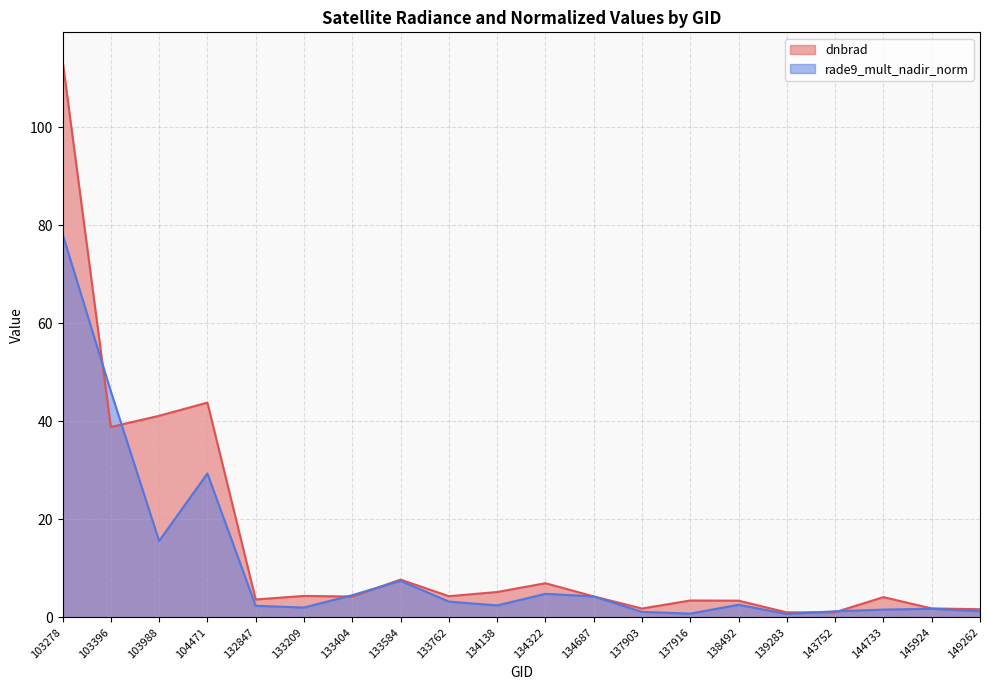

What is the sum of all dnbrad values?

296.2